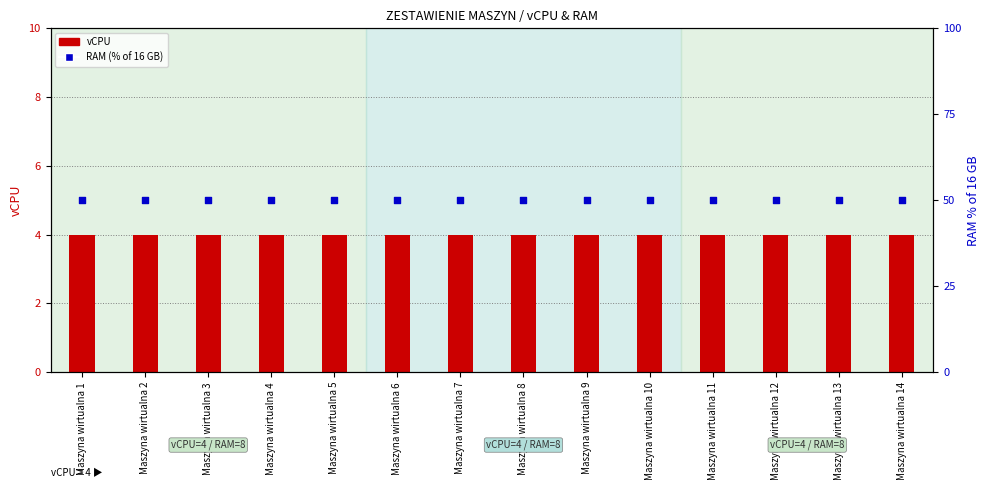

Which series reaches the minimum Y coordinate?

vCPU